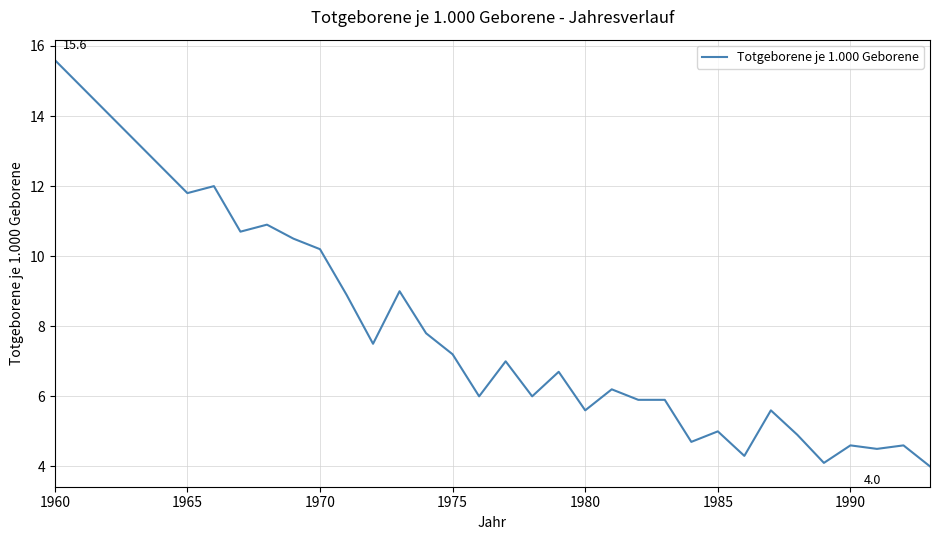

What is the minimum value shown in the chart?

4.0